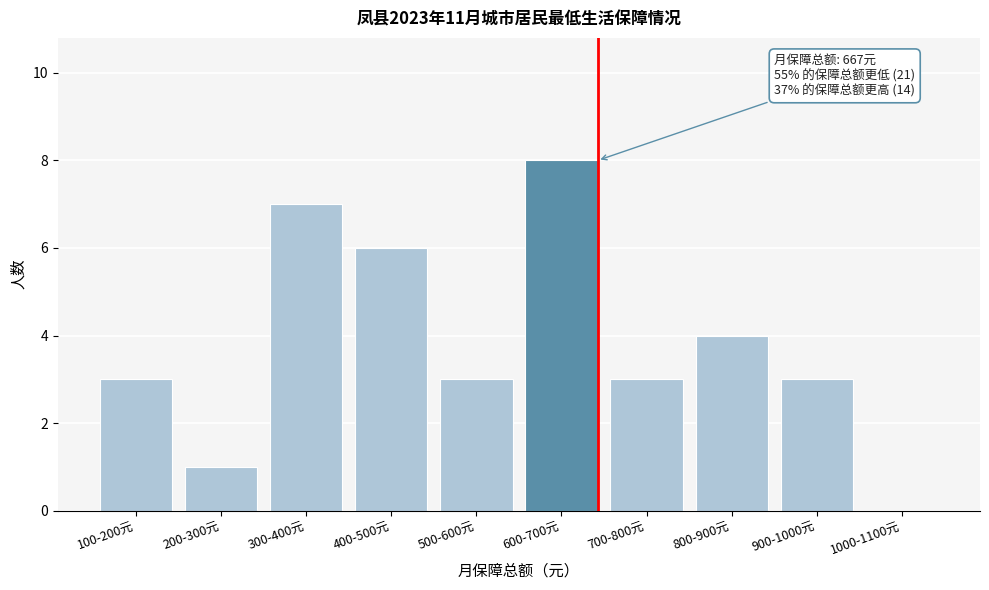

Reading left to right, list all the values displayed in this chart.

100-200元=3	200-300元=1	300-400元=7	400-500元=6	500-600元=3	600-700元=8	700-800元=3	800-900元=4	900-1000元=3	1000-1100元=0